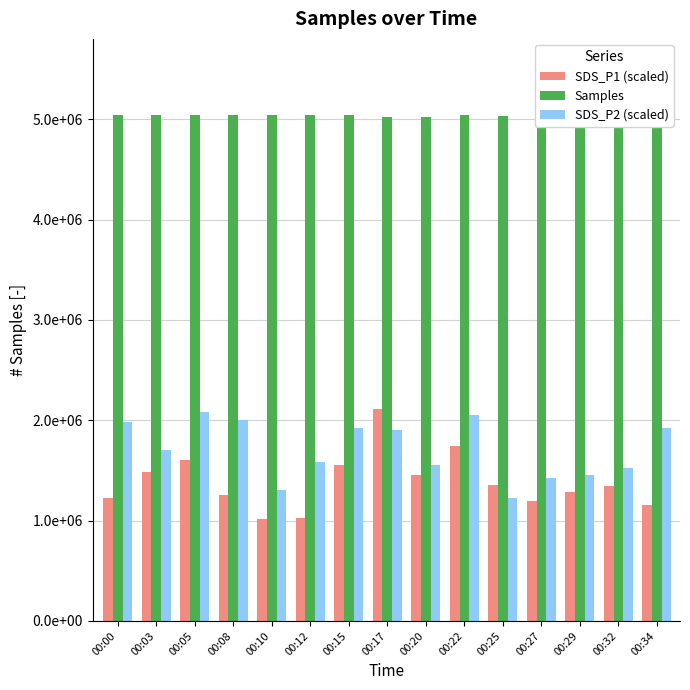

What is the average value of the SDS_P2 (scaled) series?

1706666.7